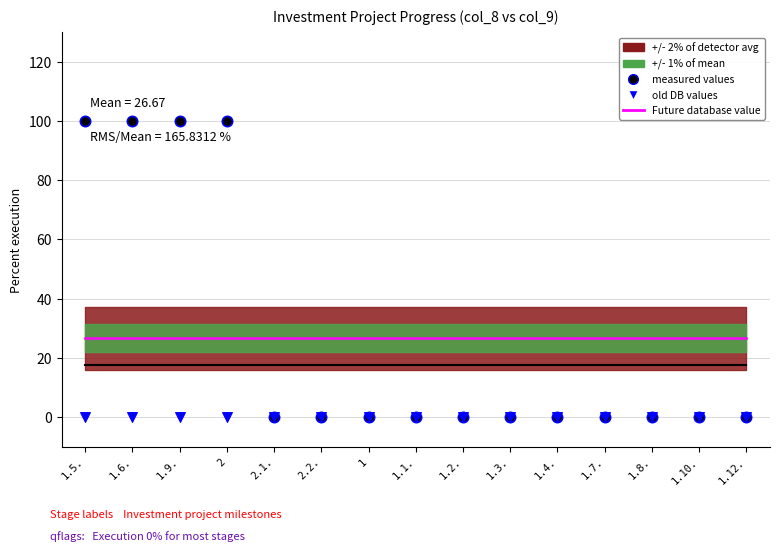

Which series contains the highest Y value?

measured values